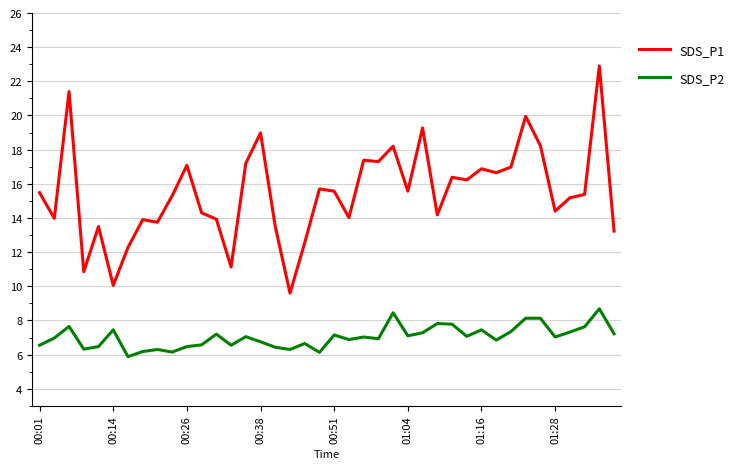

How many lines are shown in the chart?

2